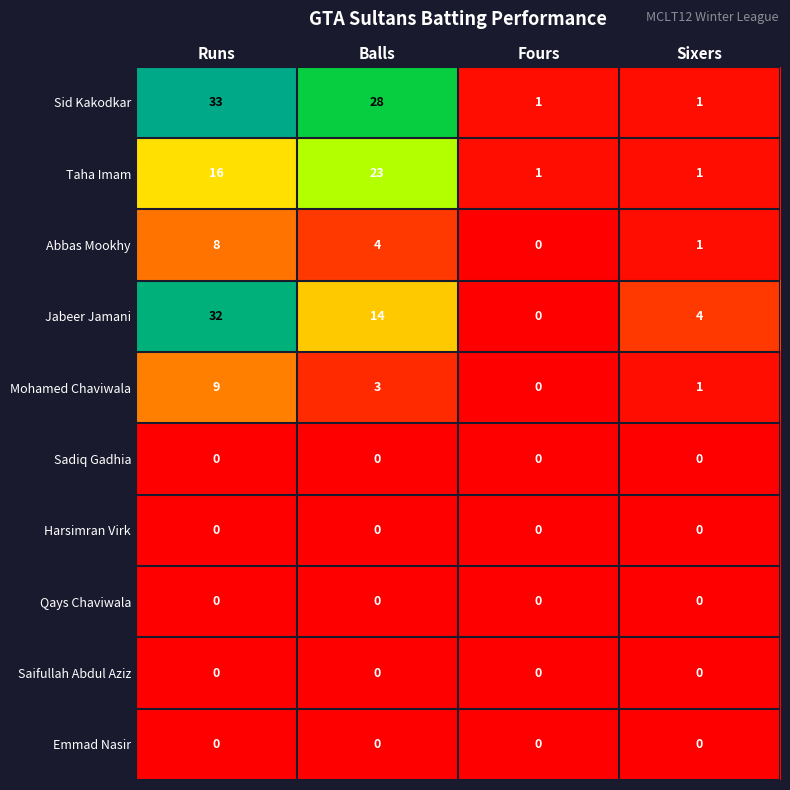

True or false: Sadiq Gadhia has a value of 0 at Fours.

True